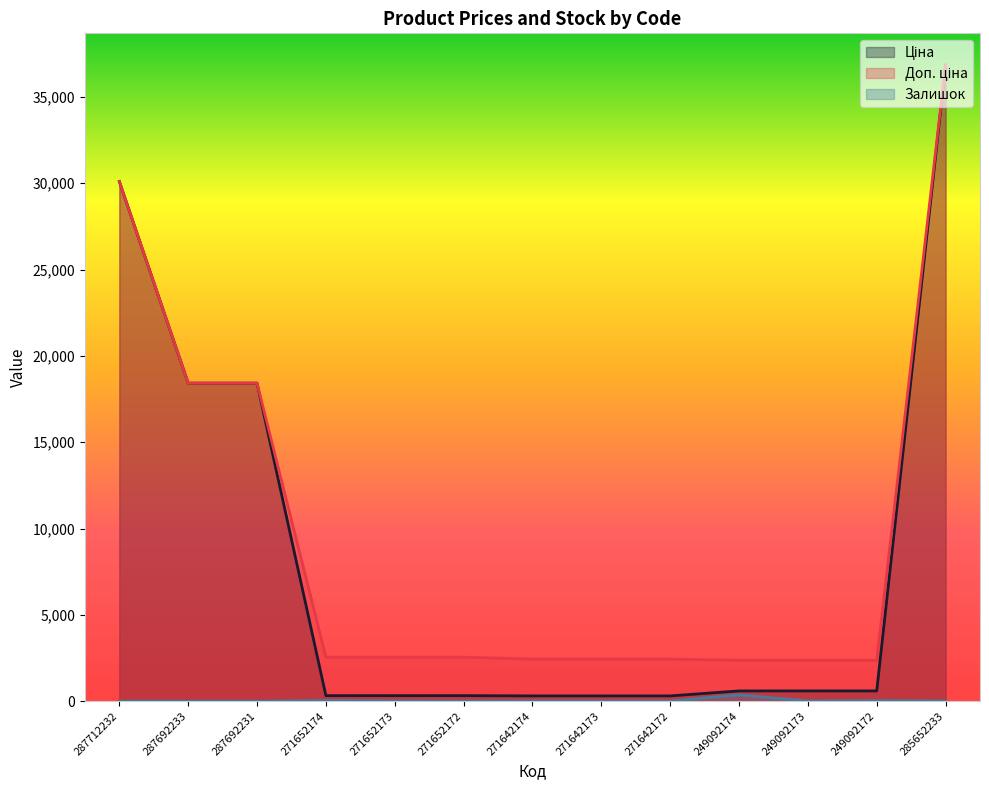

True or false: Доп. ціна has more than 1 interior local peaks.

False